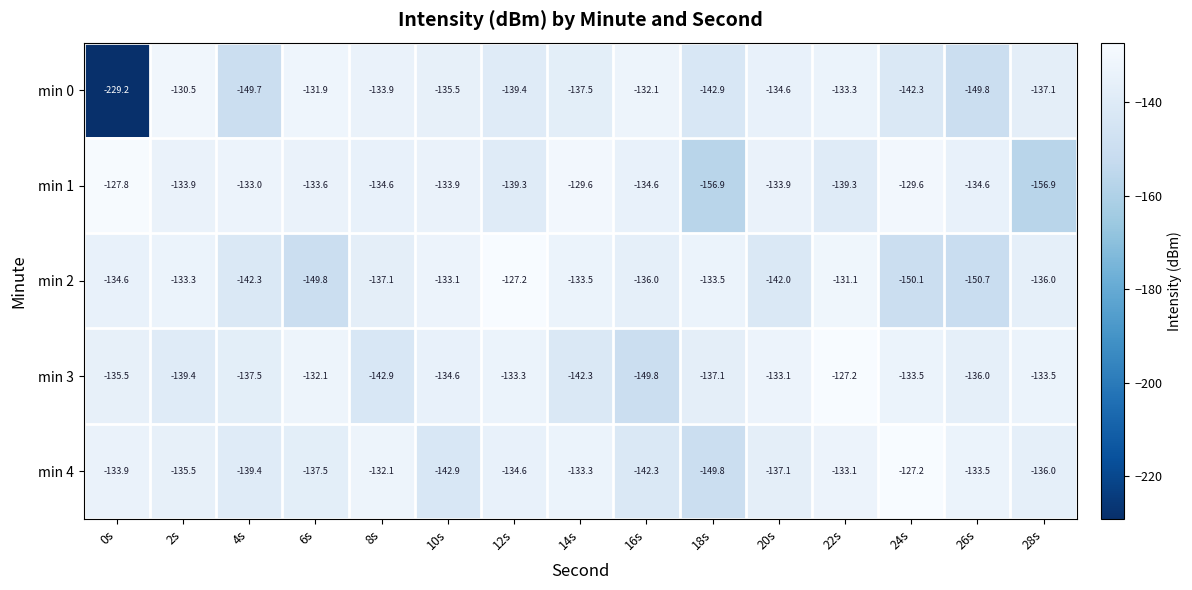

What is the spread (max minus min) of values at 14s?

12.7